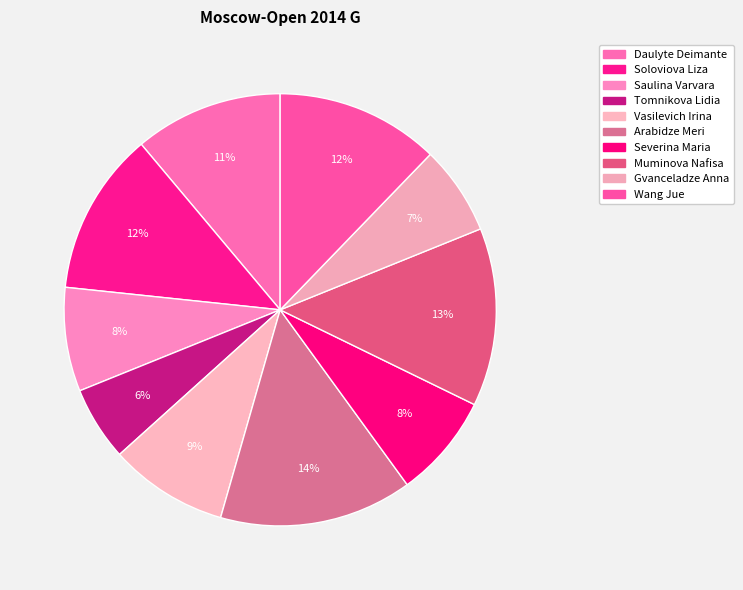

Rank the categories by value from highest to lowest.

Arabidze Meri, Muminova Nafisa, Soloviova Liza, Wang Jue, Daulyte Deimante, Vasilevich Irina, Saulina Varvara, Severina Maria, Gvanceladze Anna, Tomnikova Lidia